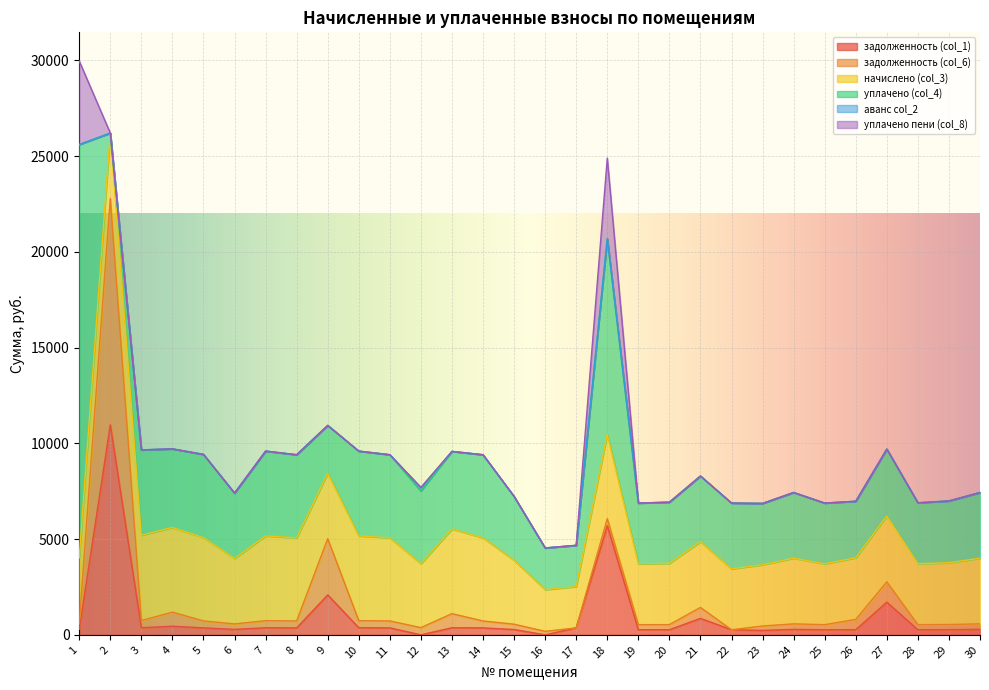

The уплачено (col_4) series shows 3440.7 at 22. True or false?

True